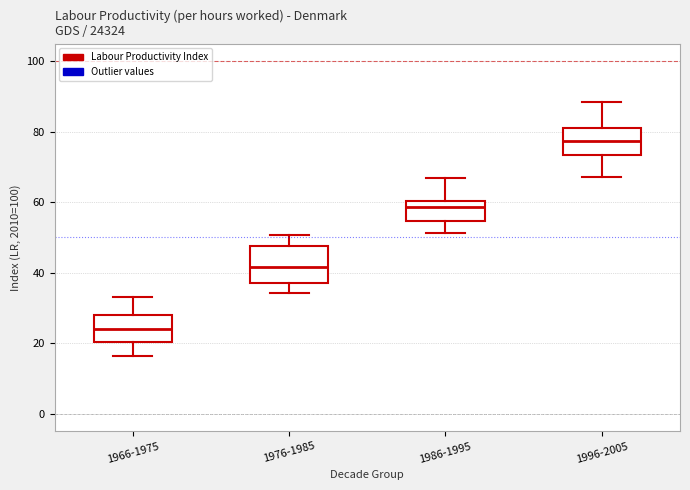

Which box is the tallest, from its lower edge to its upper edge?

1976-1985